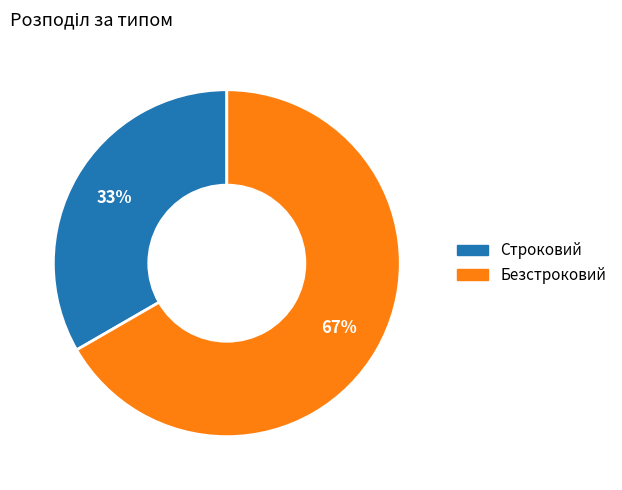

Which category accounts for the majority?

Безстроковий